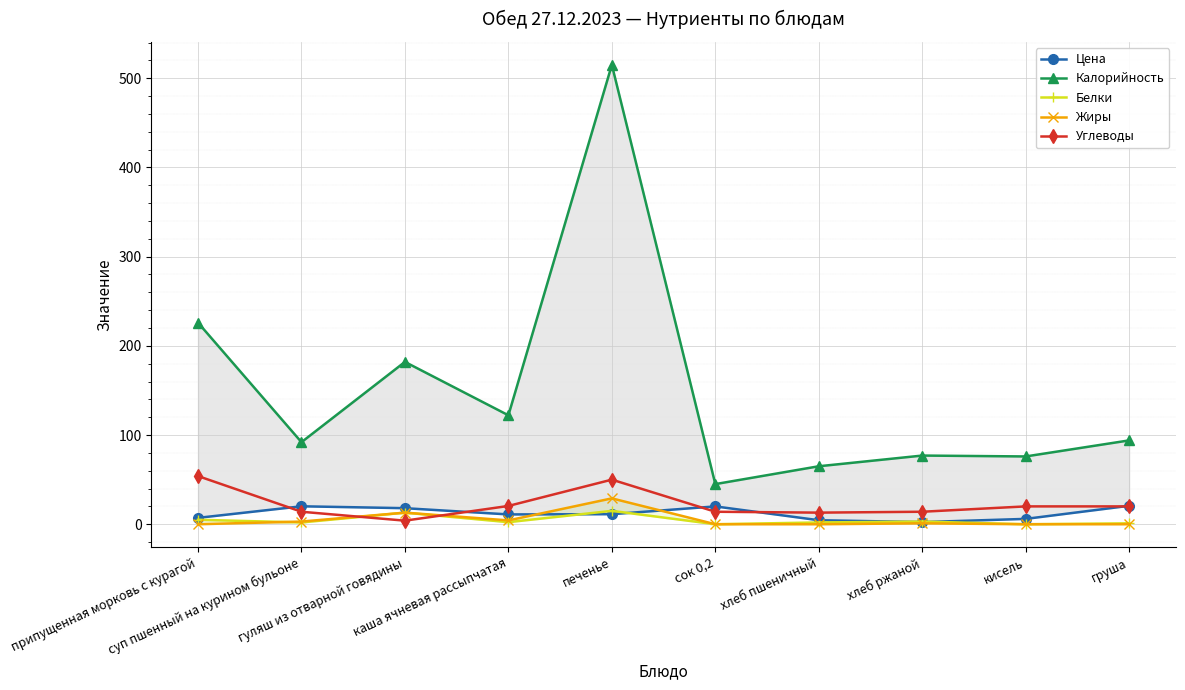

After their last crossing, which series has the higher values: Углеводы or Цена?

Цена